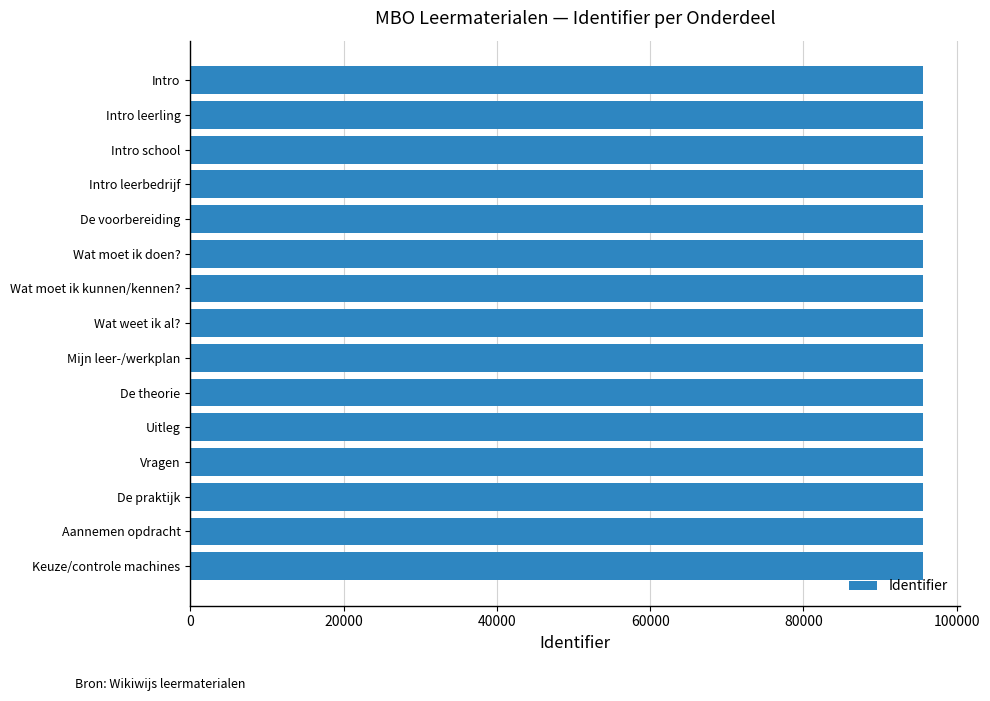

How many categories are shown in the chart?

15